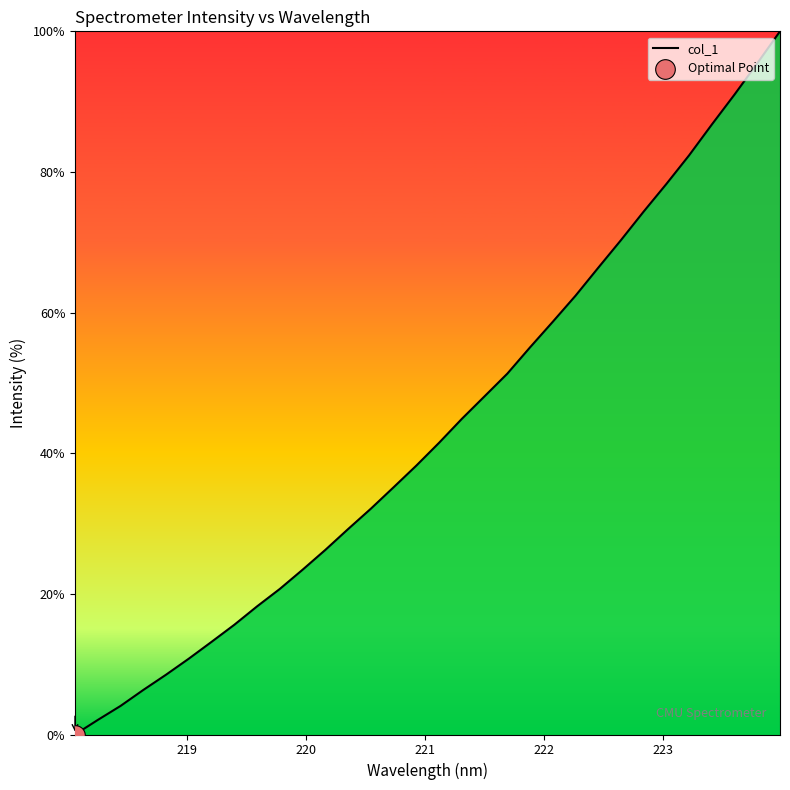

What is the maximum value shown in the chart?

100.0